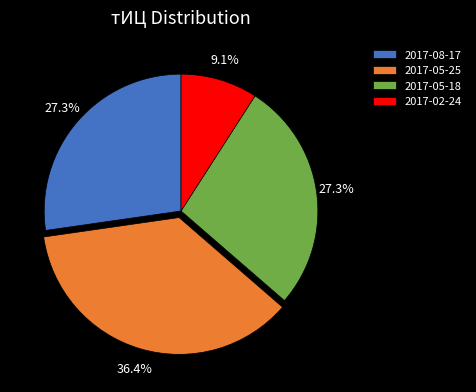

What percentage do 2017-08-17 and 2017-05-25 together represent?

63.6%